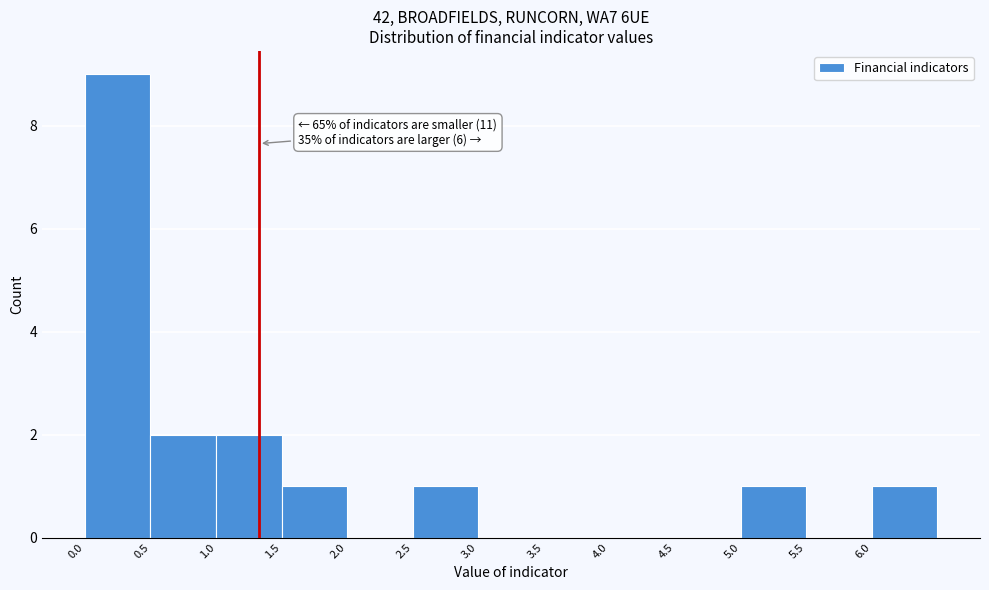

Which range on the x-axis has the tallest bar?

0.0 to 0.5